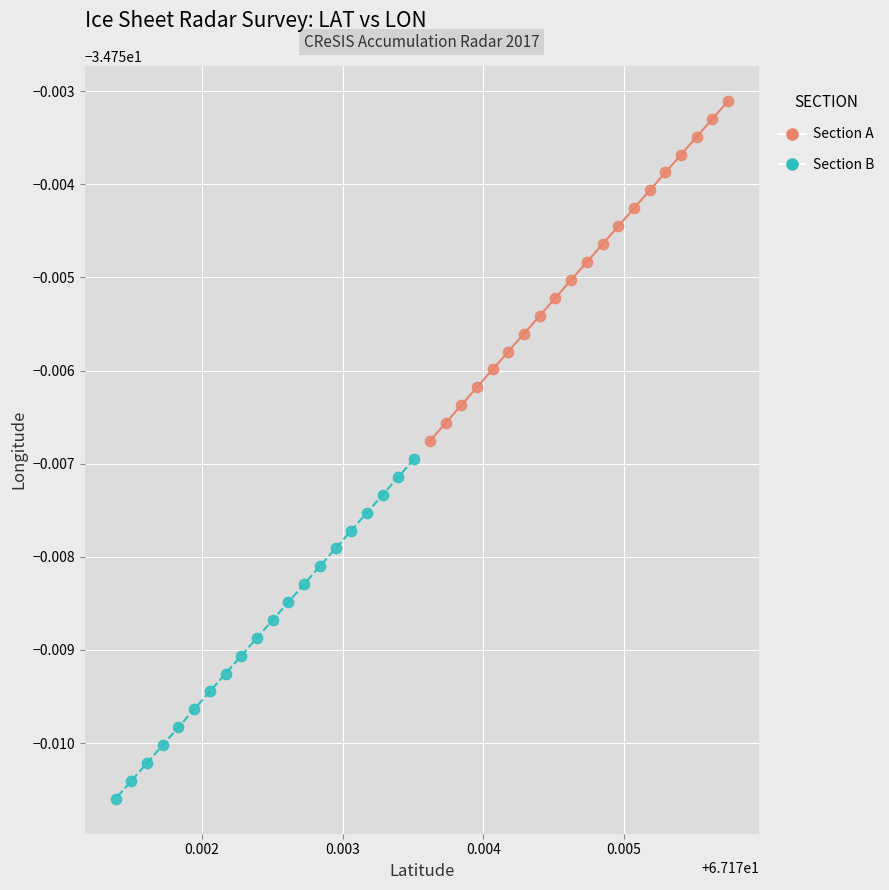

Which series reaches the minimum Y coordinate?

Section B